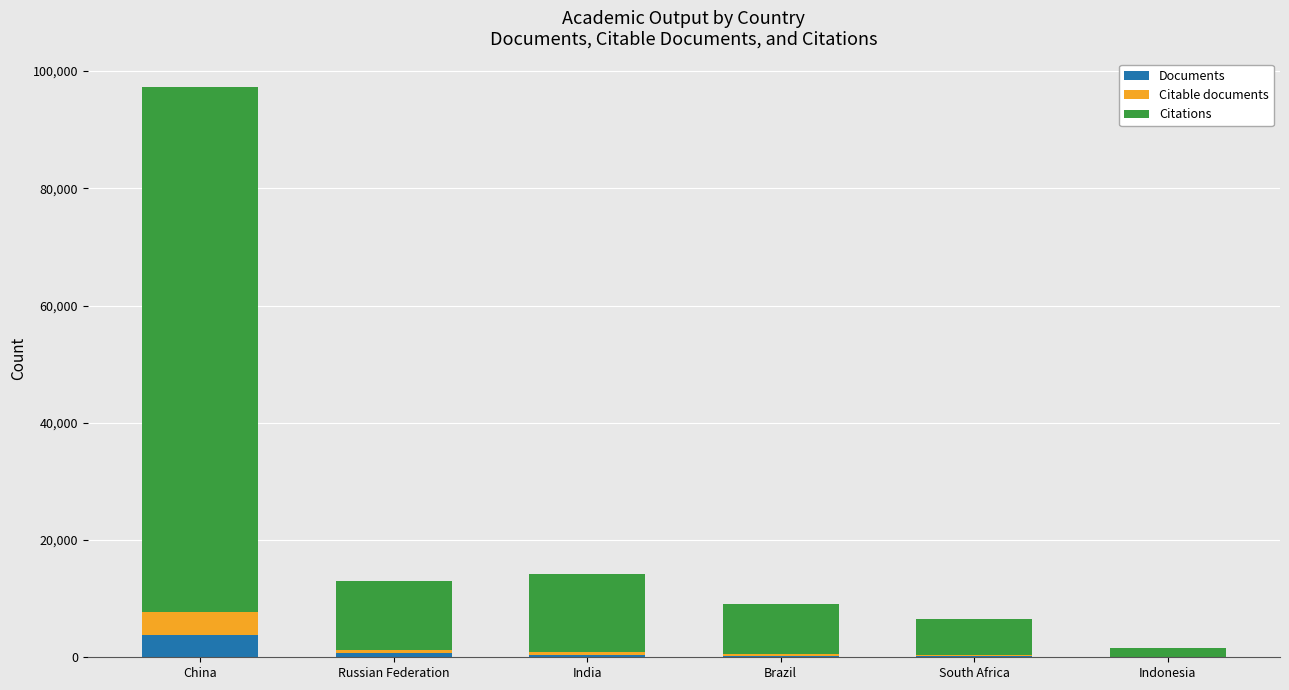

At which category is the sum across all series the highest?

China